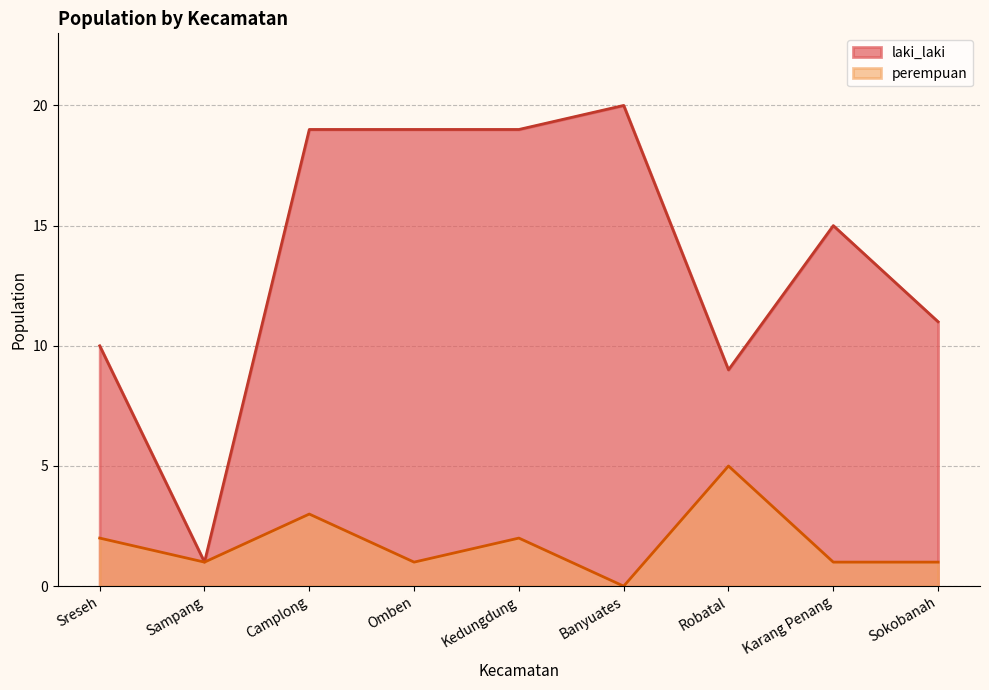

True or false: laki_laki and perempuan cross at least once.

False